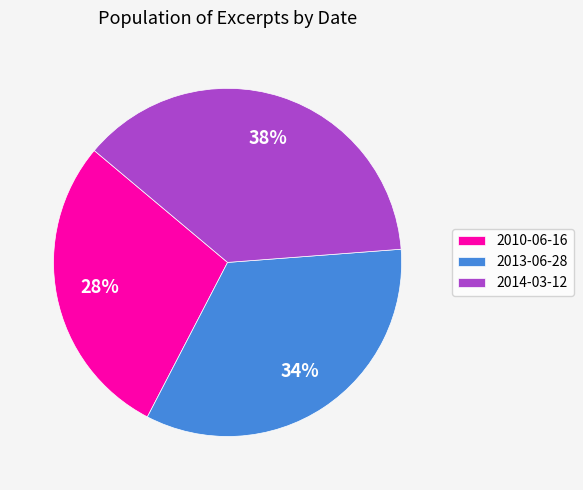

Is there a majority slice in this chart?

No